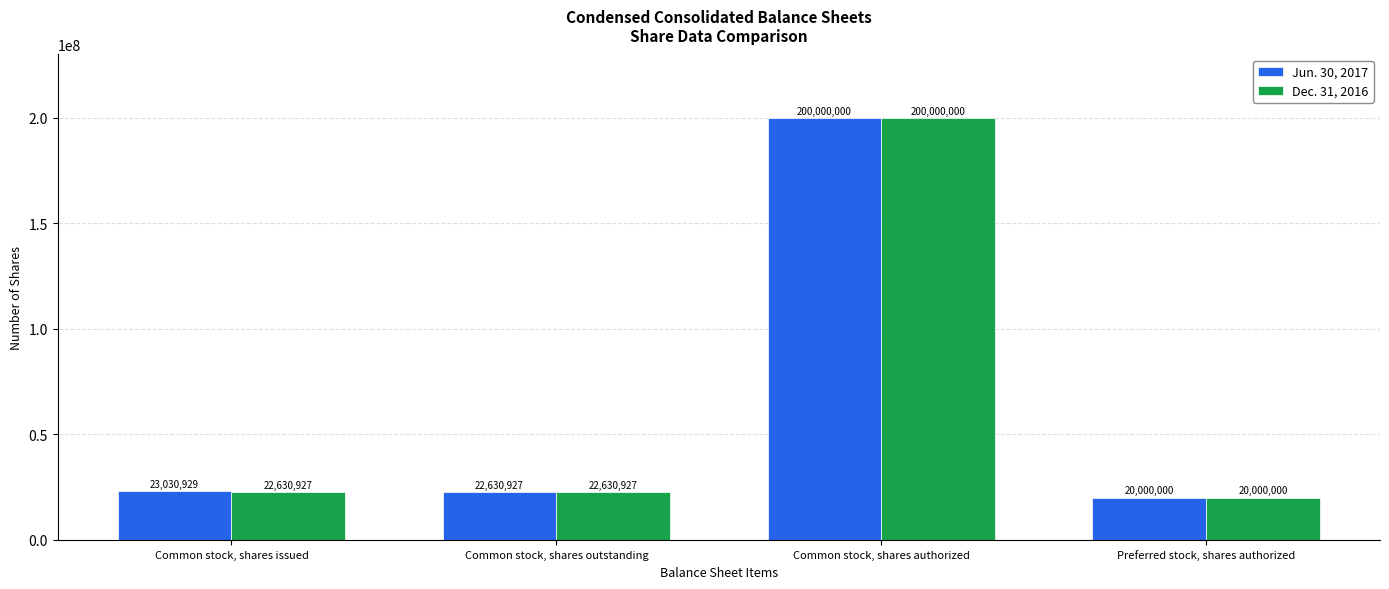

Count the number of data series in this chart.

2